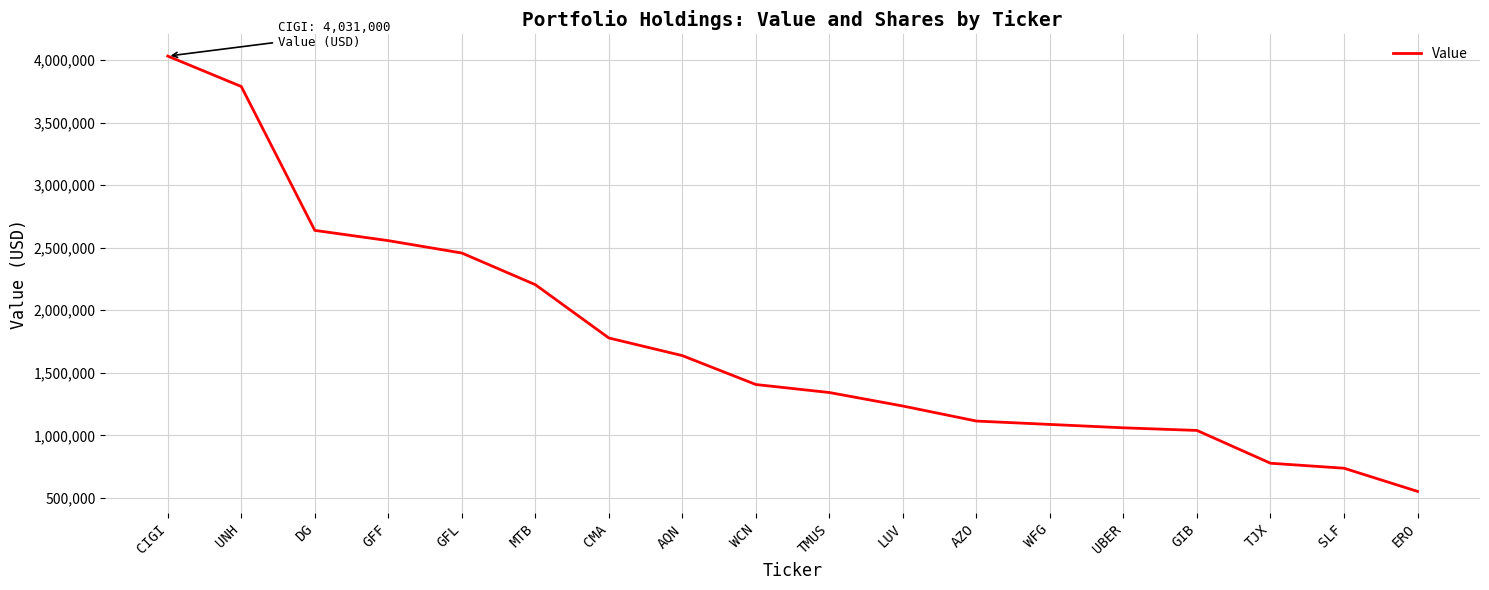

What is the difference between the values at DG and CMA?

860000